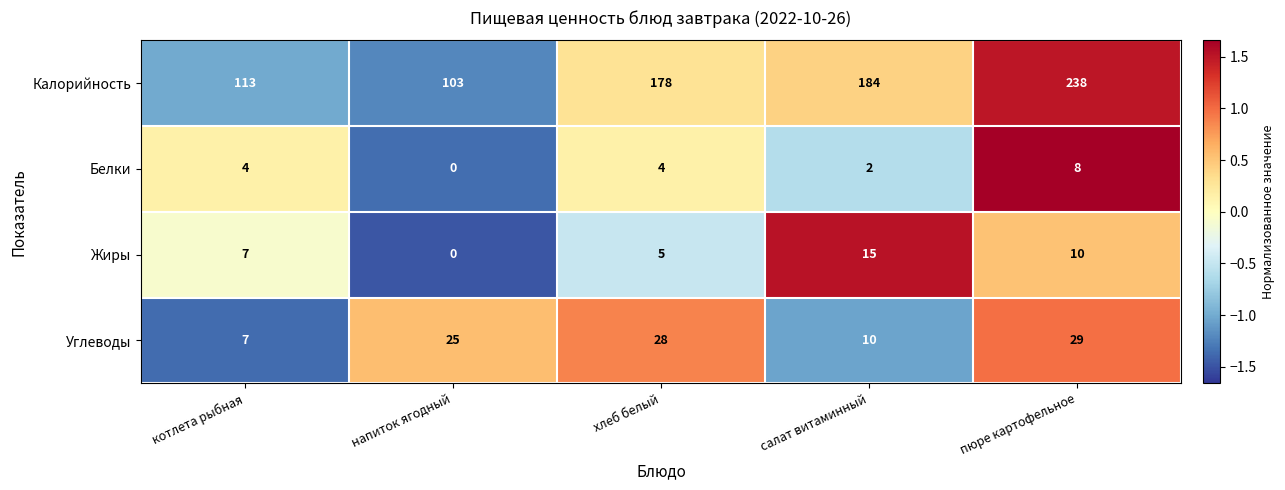

The Углеводы series shows 7 at котлета рыбная. True or false?

True